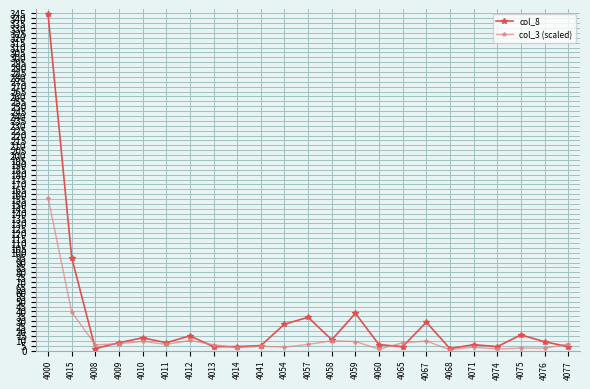

What is the difference between the col_3 (scaled) values at 4014 and 4010?

6.5